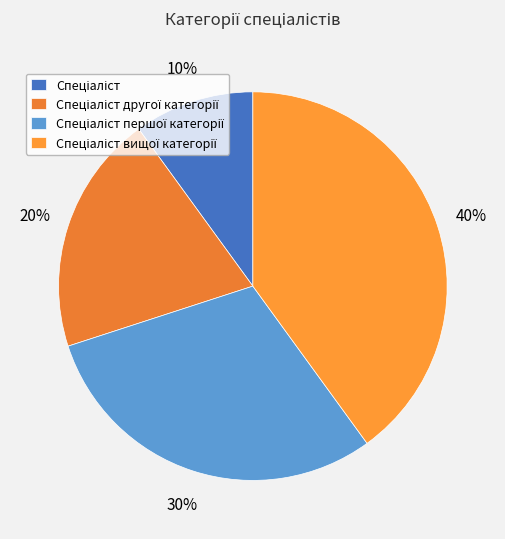

What portion of the pie excludes Спеціаліст вищої категорії?

60.0%